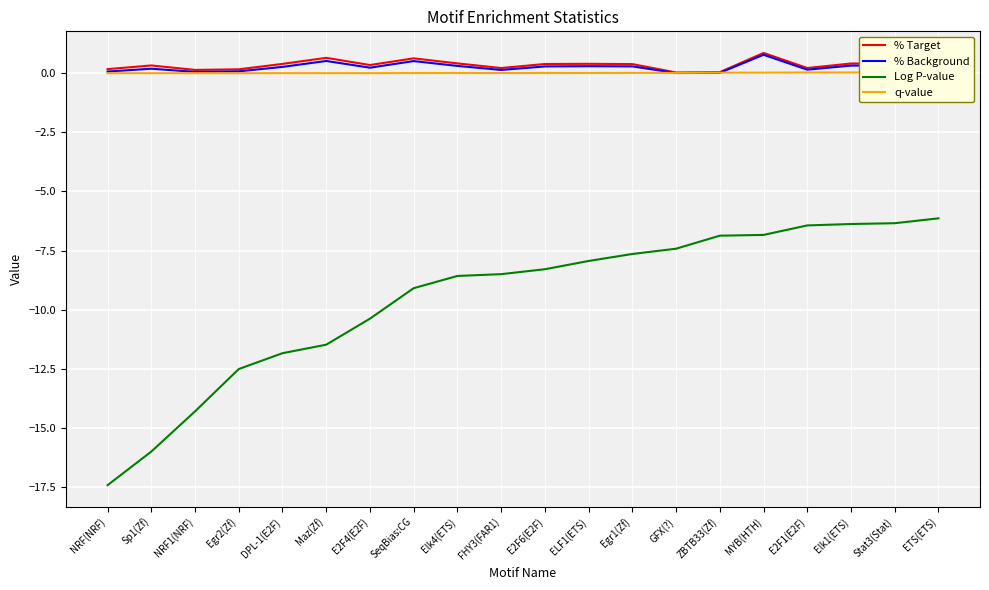

Reading right to left, list all the values displayed in this chart.

% Target: ETS(ETS)=0.3	Stat3(Stat)=0.4	Elk1(ETS)=0.4	E2F1(E2F)=0.2	MYB(HTH)=0.9	ZBTB33(Zf)=0.0	GFX(?)=0.0	Egr1(Zf)=0.4	ELF1(ETS)=0.4	E2F6(E2F)=0.4	FHY3(FAR1)=0.2	Elk4(ETS)=0.4	SeqBias:CG=0.6	E2F4(E2F)=0.3	Maz(Zf)=0.6	DPL-1(E2F)=0.4	Egr2(Zf)=0.2	NRF1(NRF)=0.1	Sp1(Zf)=0.3	NRF(NRF)=0.2
% Background: ETS(ETS)=0.2	Stat3(Stat)=0.3	Elk1(ETS)=0.3	E2F1(E2F)=0.1	MYB(HTH)=0.8	ZBTB33(Zf)=0.0	GFX(?)=0.0	Egr1(Zf)=0.3	ELF1(ETS)=0.3	E2F6(E2F)=0.3	FHY3(FAR1)=0.1	Elk4(ETS)=0.3	SeqBias:CG=0.5	E2F4(E2F)=0.2	Maz(Zf)=0.5	DPL-1(E2F)=0.3	Egr2(Zf)=0.1	NRF1(NRF)=0.1	Sp1(Zf)=0.2	NRF(NRF)=0.1
Log P-value: ETS(ETS)=-6.1	Stat3(Stat)=-6.3	Elk1(ETS)=-6.4	E2F1(E2F)=-6.4	MYB(HTH)=-6.8	ZBTB33(Zf)=-6.9	GFX(?)=-7.4	Egr1(Zf)=-7.6	ELF1(ETS)=-7.9	E2F6(E2F)=-8.3	FHY3(FAR1)=-8.5	Elk4(ETS)=-8.6	SeqBias:CG=-9.1	E2F4(E2F)=-10.4	Maz(Zf)=-11.5	DPL-1(E2F)=-11.8	Egr2(Zf)=-12.5	NRF1(NRF)=-14.3	Sp1(Zf)=-16.0	NRF(NRF)=-17.4
q-value: ETS(ETS)=0.0	Stat3(Stat)=0.0	Elk1(ETS)=0.0	E2F1(E2F)=0.0	MYB(HTH)=0.0	ZBTB33(Zf)=0.0	GFX(?)=0.0	Egr1(Zf)=0.0	ELF1(ETS)=0.0	E2F6(E2F)=0.0	FHY3(FAR1)=0.0	Elk4(ETS)=0.0	SeqBias:CG=0.0	E2F4(E2F)=0.0	Maz(Zf)=0.0	DPL-1(E2F)=0.0	Egr2(Zf)=0.0	NRF1(NRF)=0.0	Sp1(Zf)=0.0	NRF(NRF)=0.0